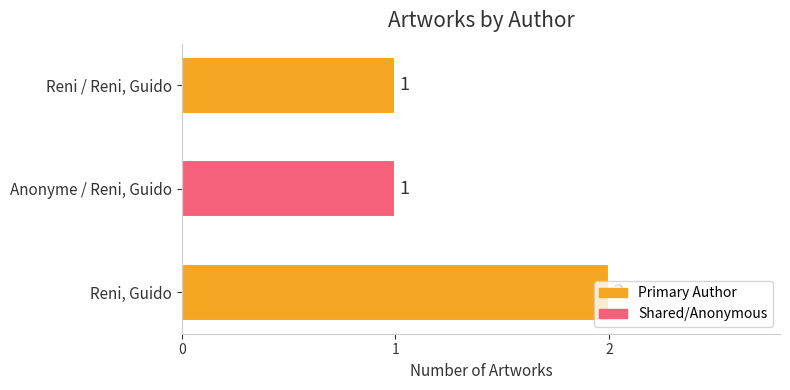

What is the ratio of the value at Anonyme / Reni, Guido to the value at Reni, Guido?

0.5